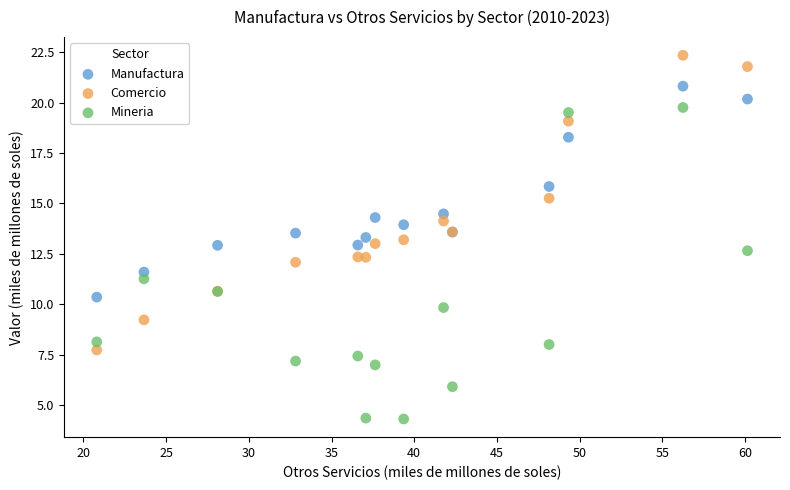

Which series reaches the minimum Y coordinate?

Mineria